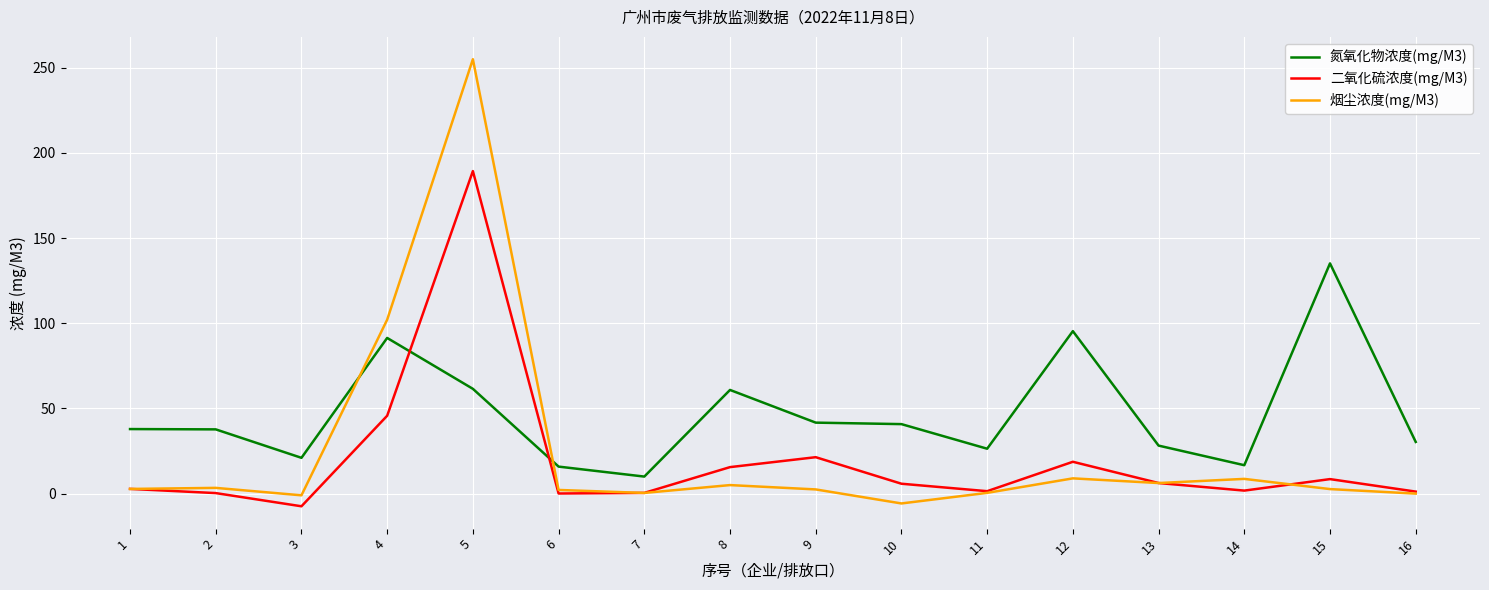

The 氮氧化物浓度(mg/M3) series shows 16.7 at 14. True or false?

True